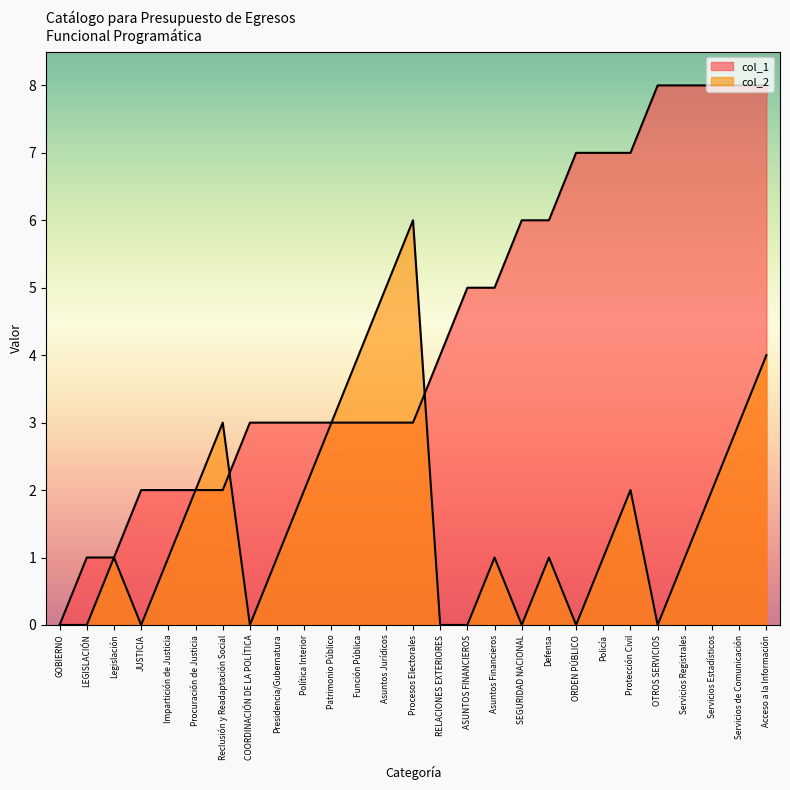

Which series has the largest total across all categories?

col_1